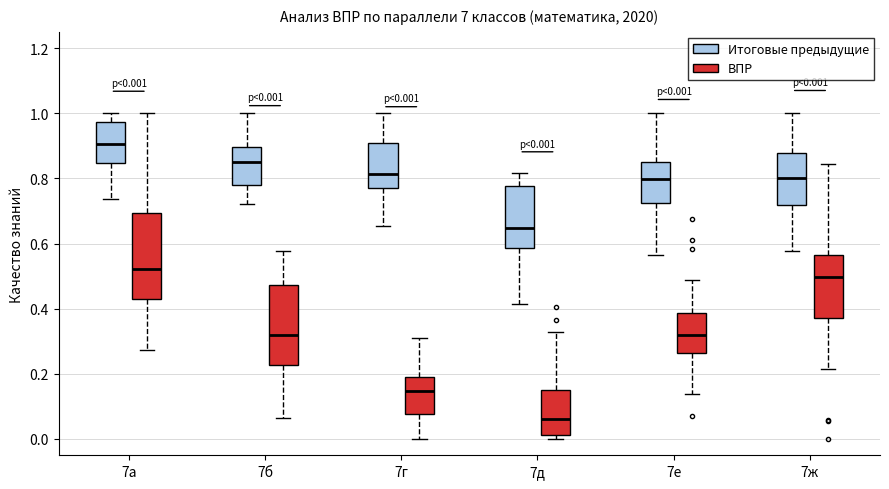

Which box's median line is the lowest?

7д (ВПР)